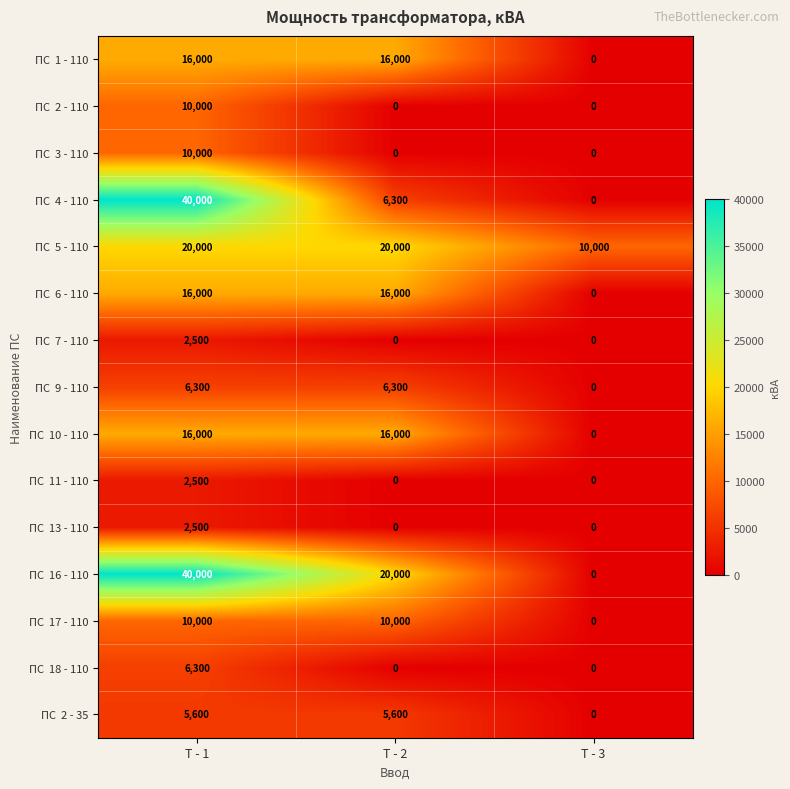

At which category is the sum across all series the highest?

Т - 1